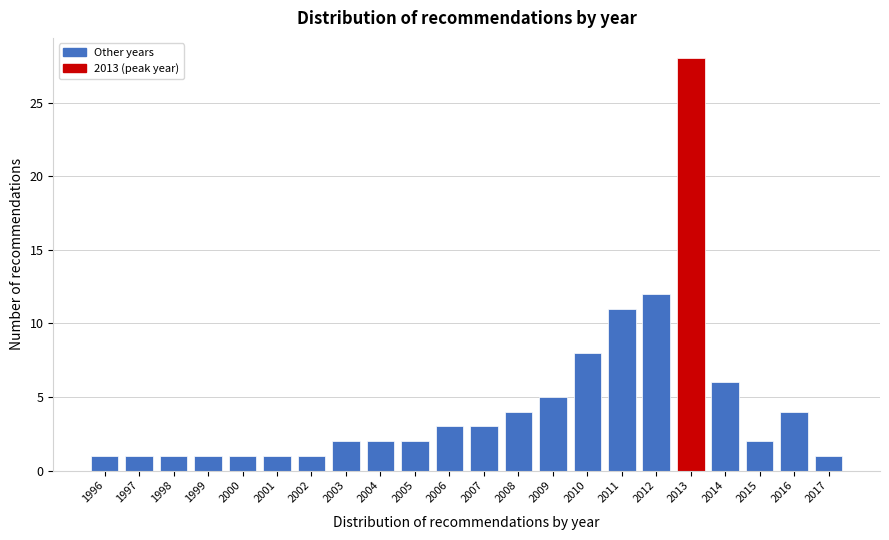

Reading right to left, transcribe all the data shown in this chart.

2017=1	2016=4	2015=2	2014=6	2013=28	2012=12	2011=11	2010=8	2009=5	2008=4	2007=3	2006=3	2005=2	2004=2	2003=2	2002=1	2001=1	2000=1	1999=1	1998=1	1997=1	1996=1